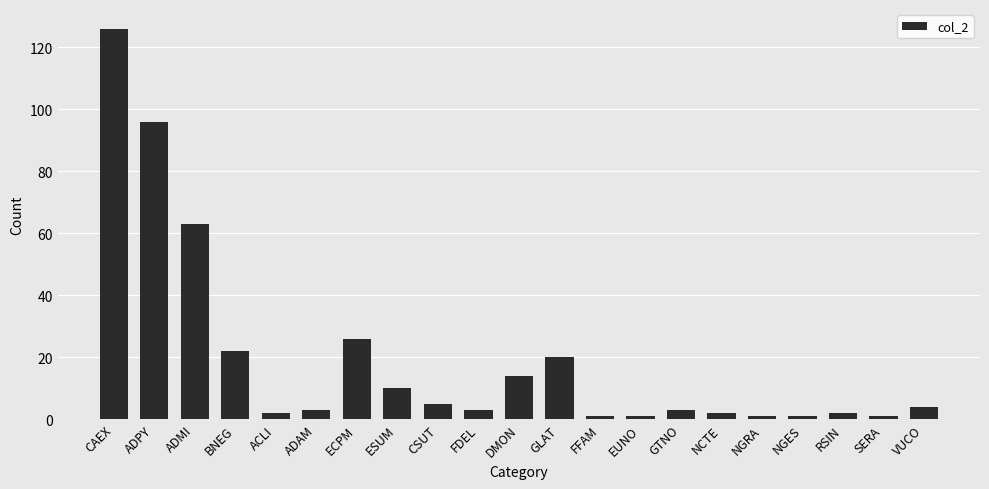

What is the label of the 21st bar from the right?

CAEX